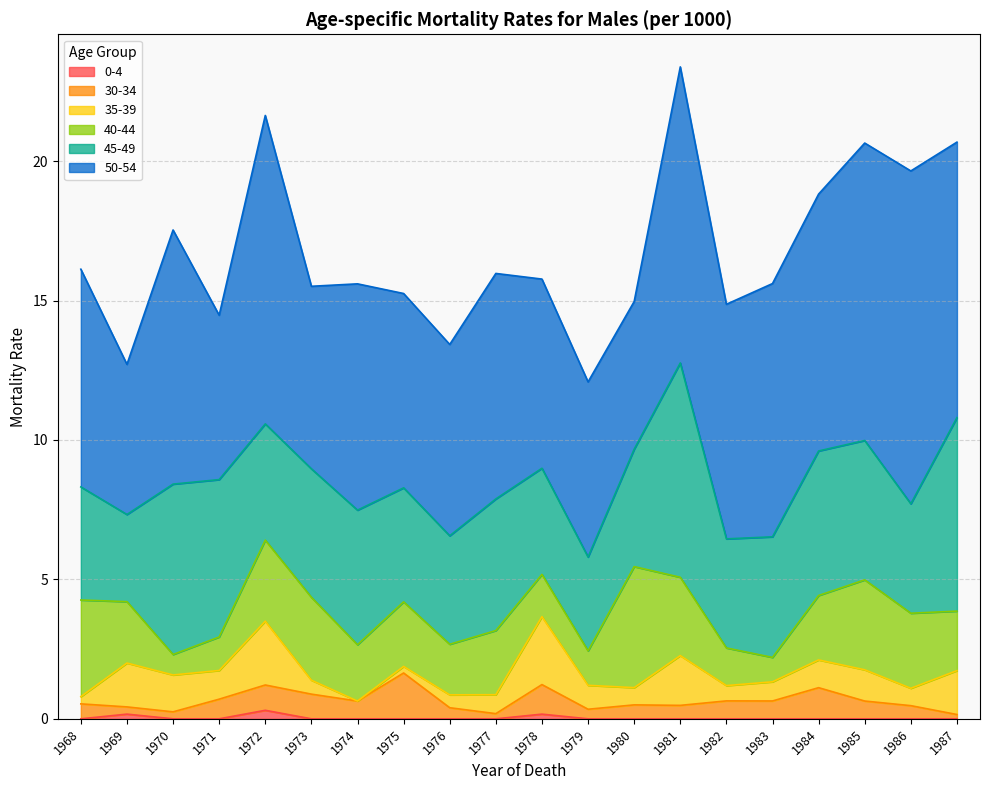

What are all the series names shown in the legend?

0-4, 30-34, 35-39, 40-44, 45-49, 50-54